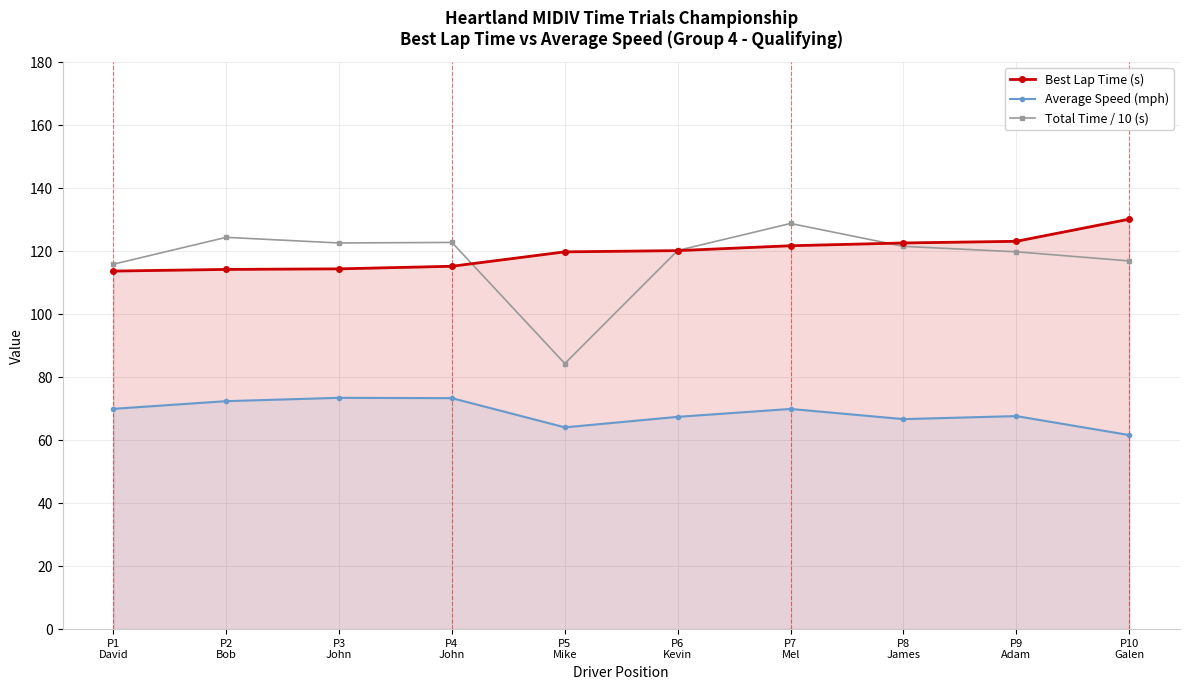

What is the difference between the second highest and second lowest values in the Total Time / 10 (s) series?

8.5